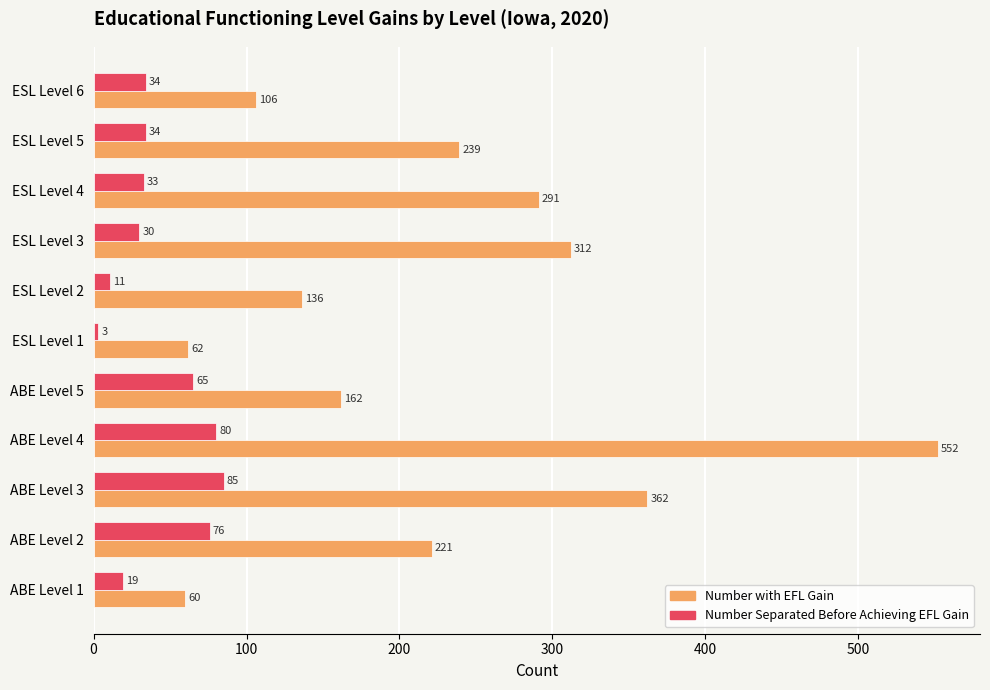

The value of Number Separated Before Achieving EFL Gain at ABE Level 4 is 80. True or false?

True